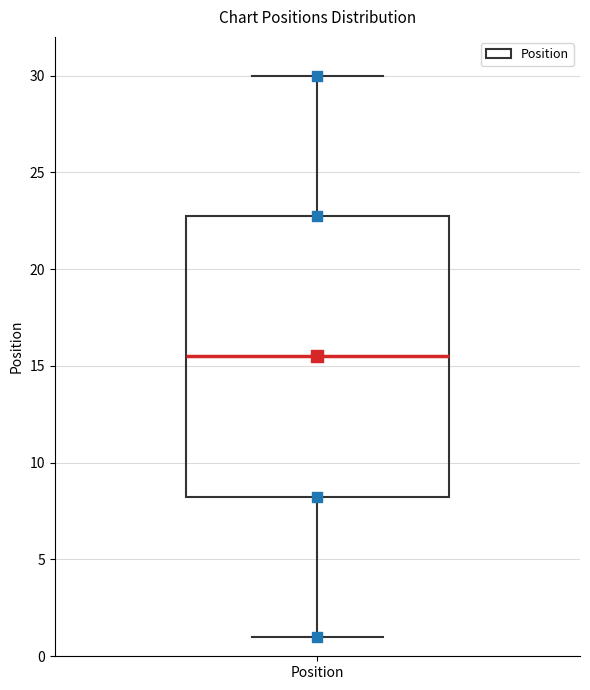

Transcribe this box plot: give where the median line is, the range the box spans, and where the two whiskers end, as read against the y-axis. The values are not printed on the chart, so give them approximately, as read against the axis.

median 15.5, box 8.5 to 23.0, whiskers 1.0 to 30.0